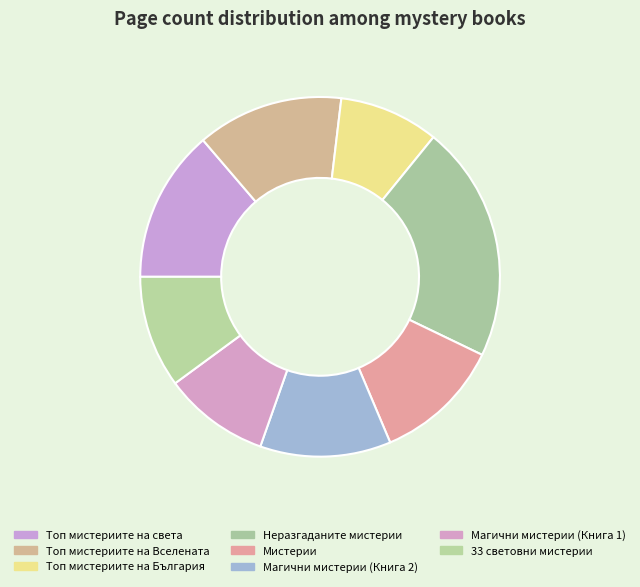

Is there any slice that represents more than half of the pie?

No